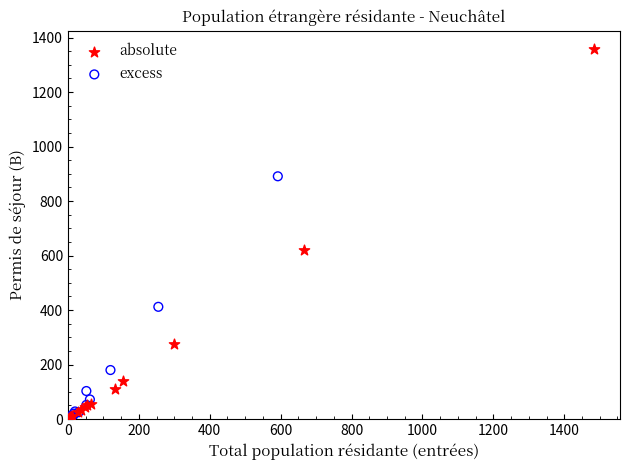

What are all the series names shown in the legend?

absolute, excess